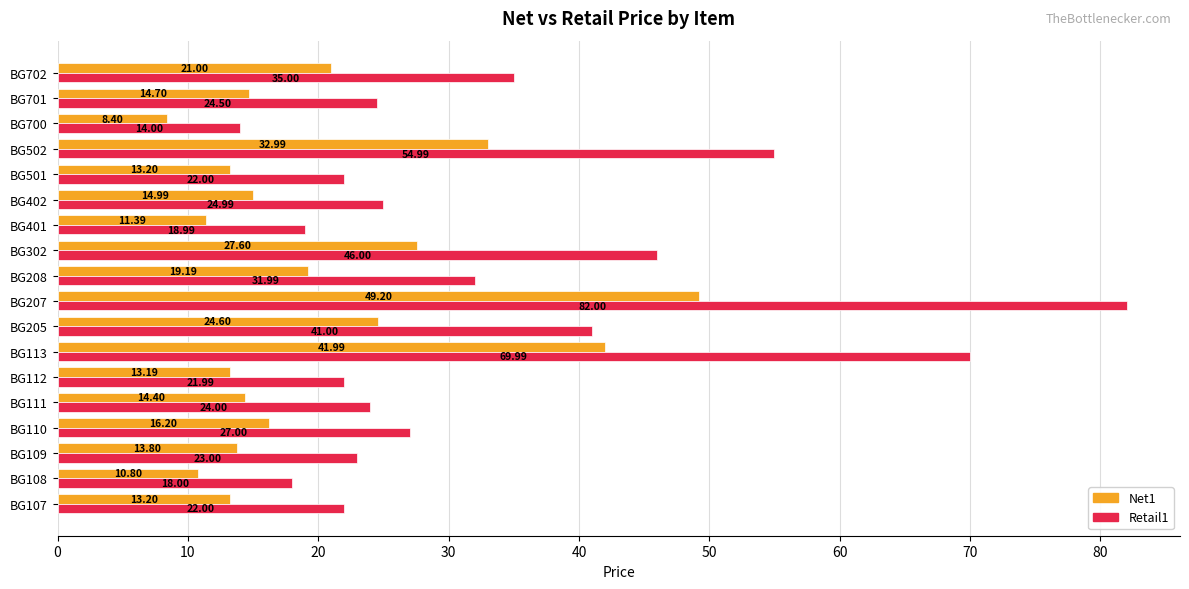

What is the difference between the maximum and minimum values in the Retail1 series?

68.0